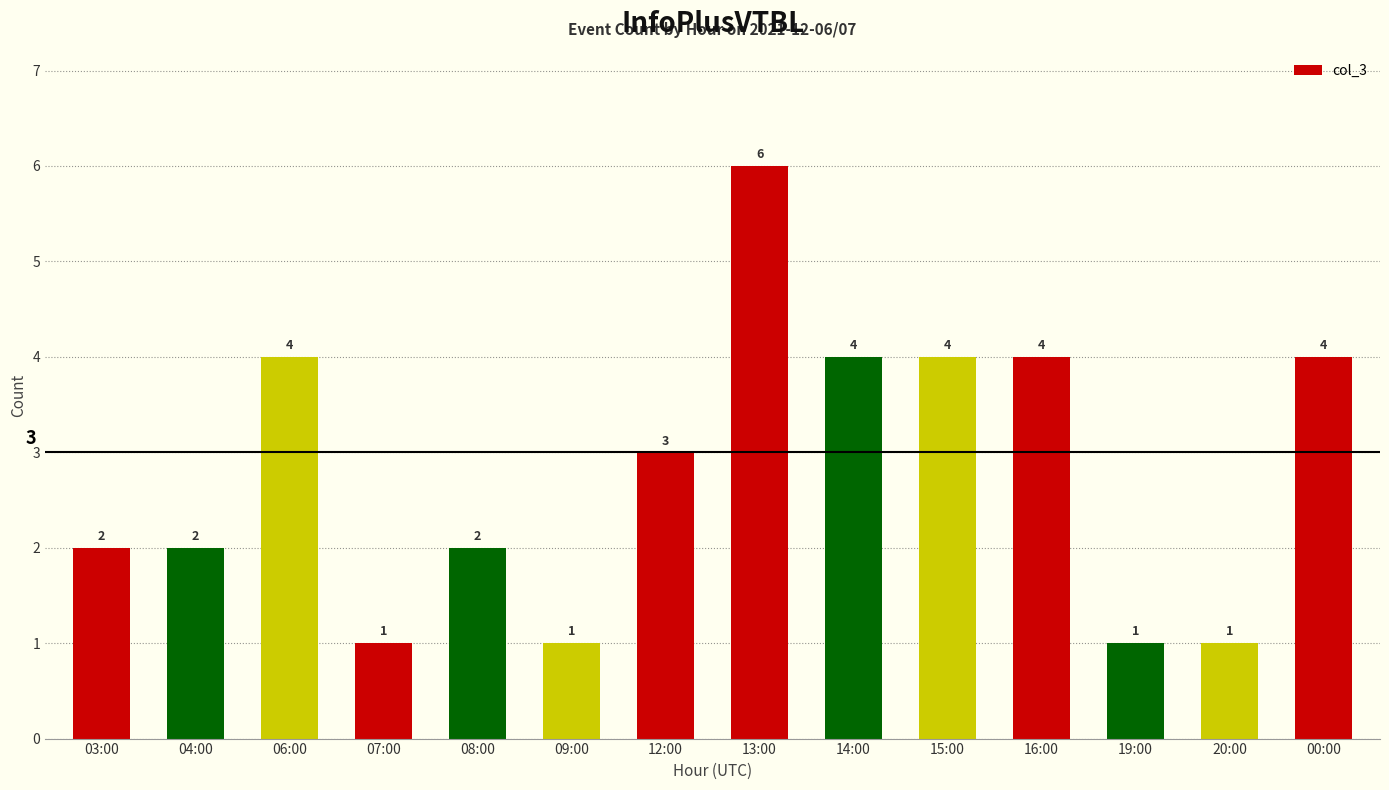

What is the difference between the values at 19:00 and 12:00?

2